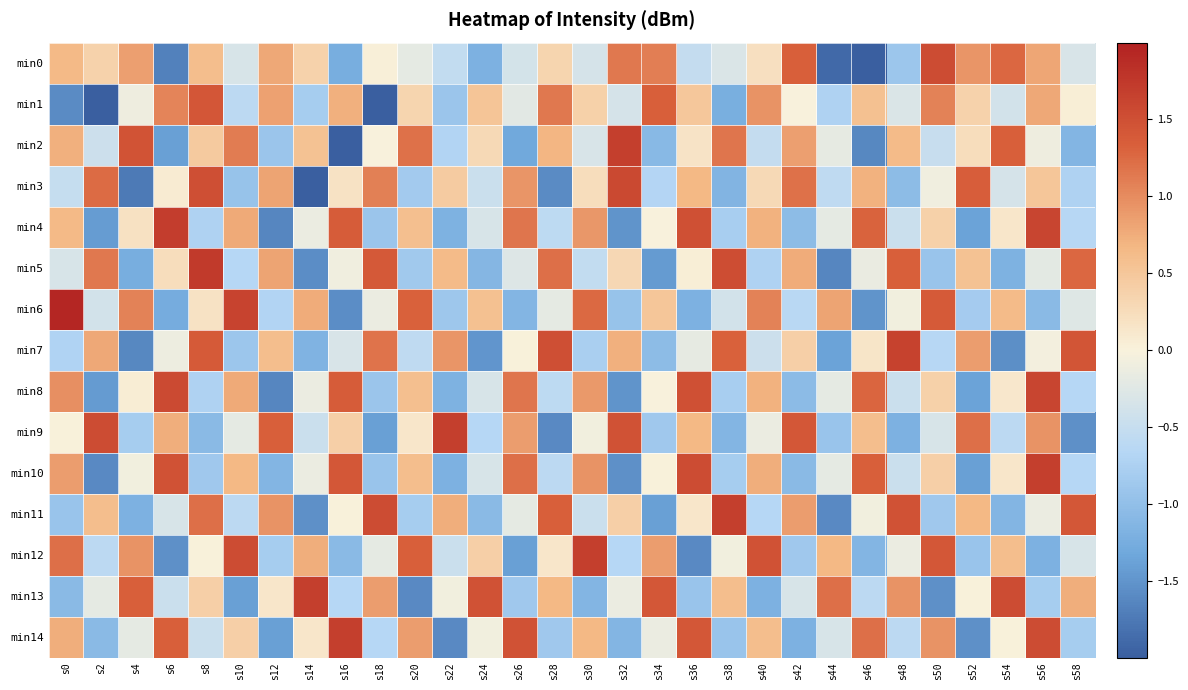

What is the minimum value shown in the chart?

-2.6